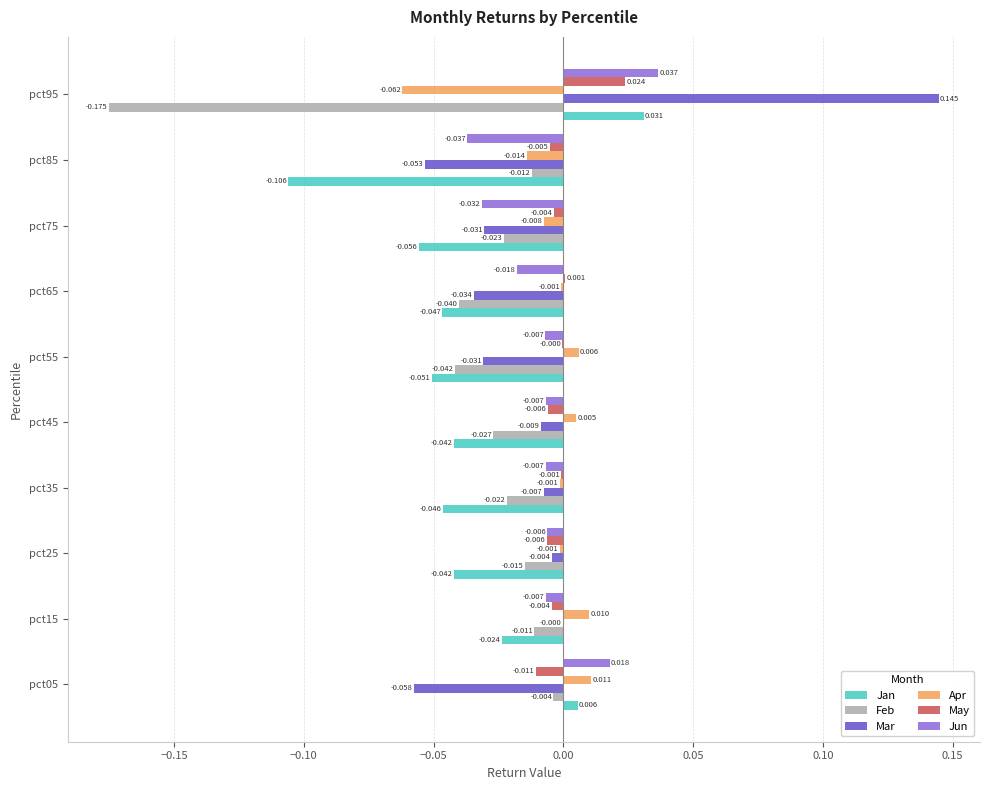

Which category has the highest value across all series?

pct95